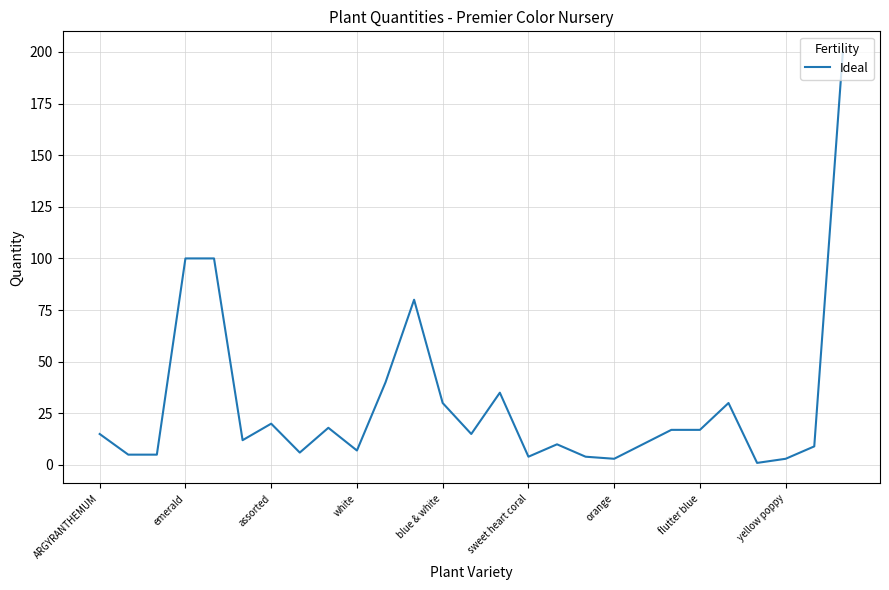

How many lines are shown in the chart?

1